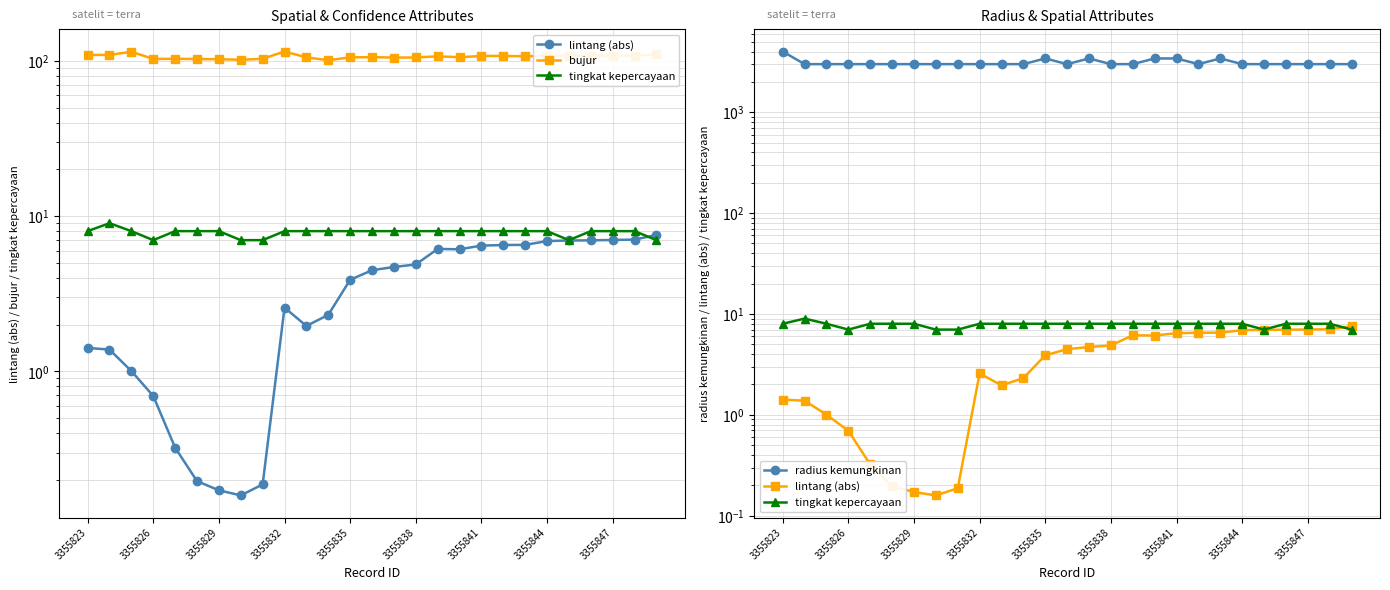

True or false: radius kemungkinan has a value of 3000.0 at 13.

True